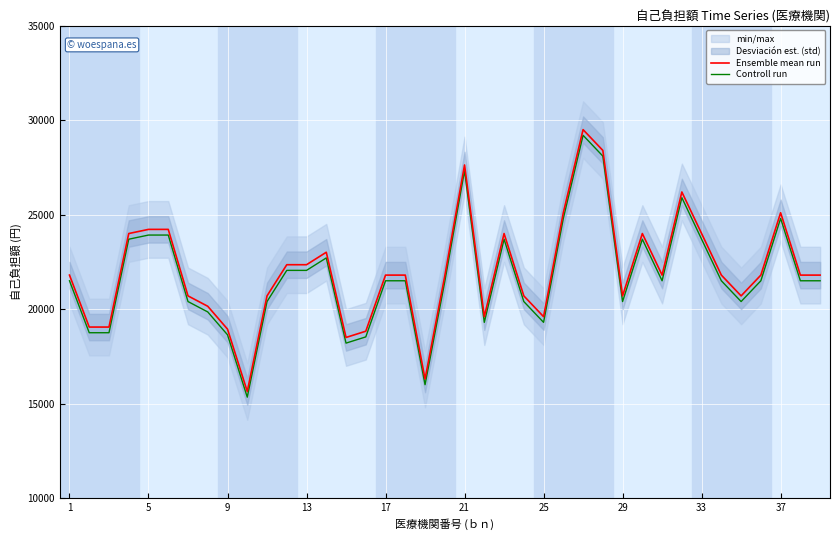

What is the highest value of the Ensemble mean run series?

29500